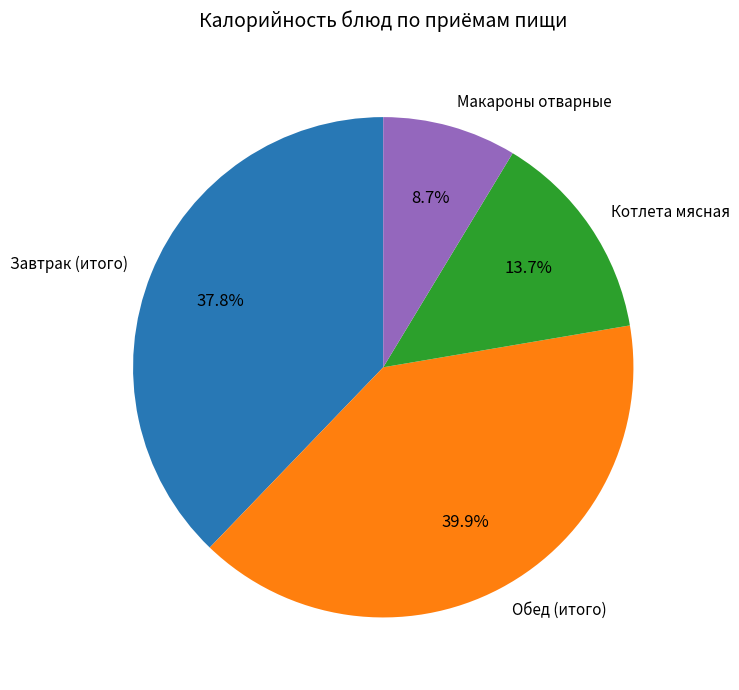

Is it true that Обед is 48% of the pie?

False